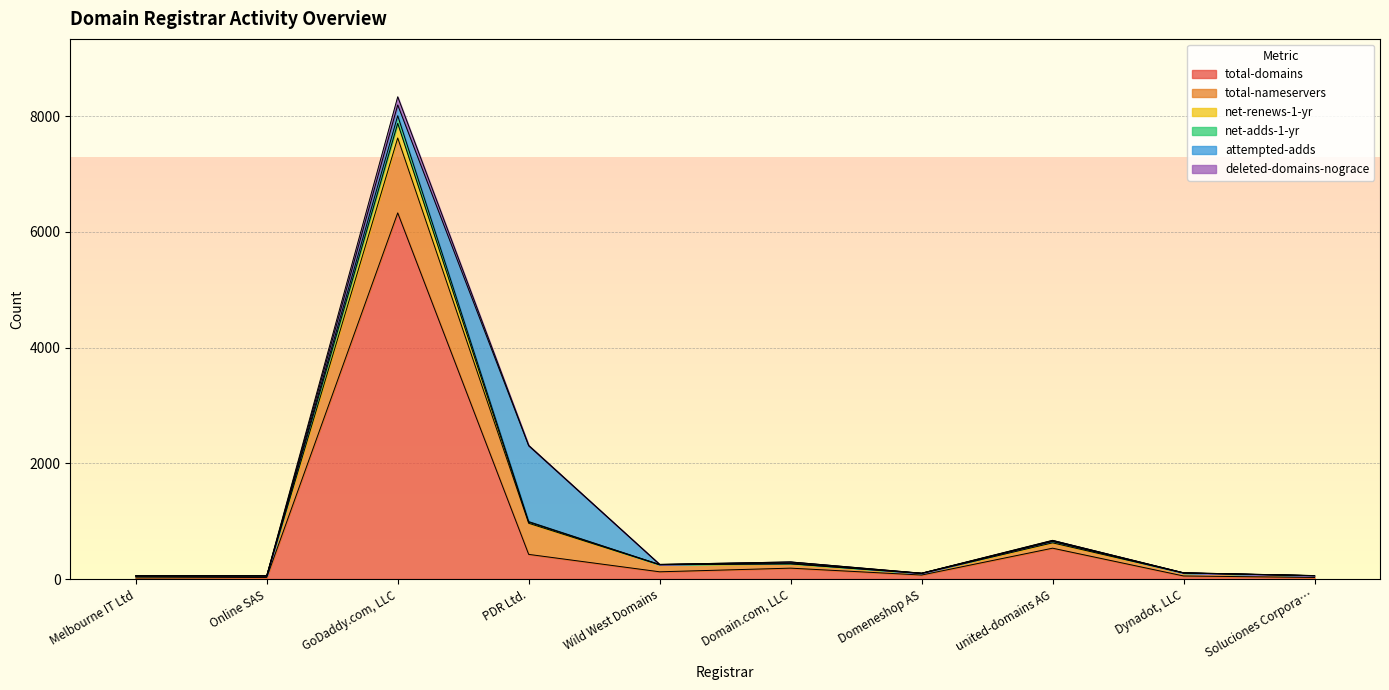

Where is total-domains nearest to the value 3174?

united-domains AG